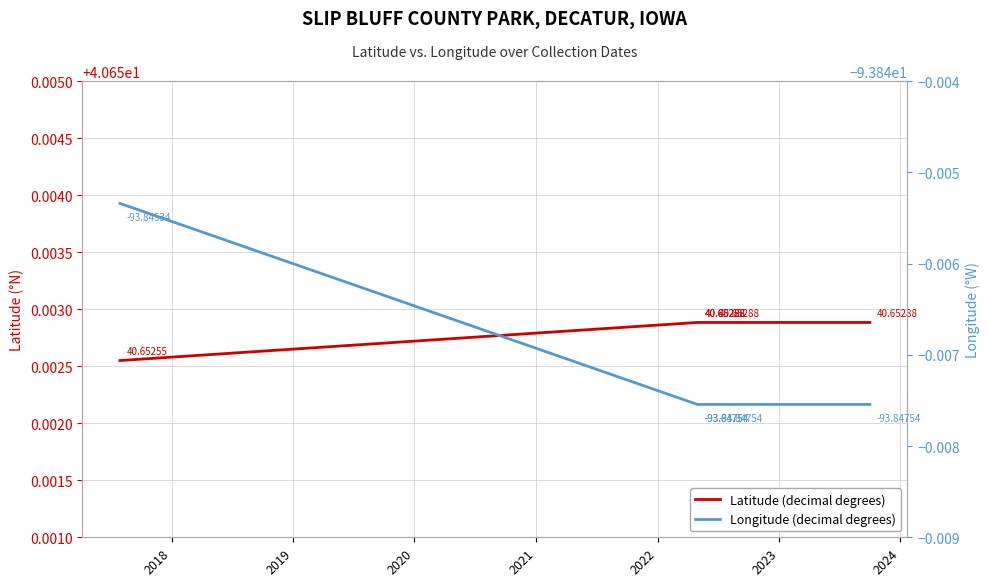

What is the maximum value shown in the chart?

40.7